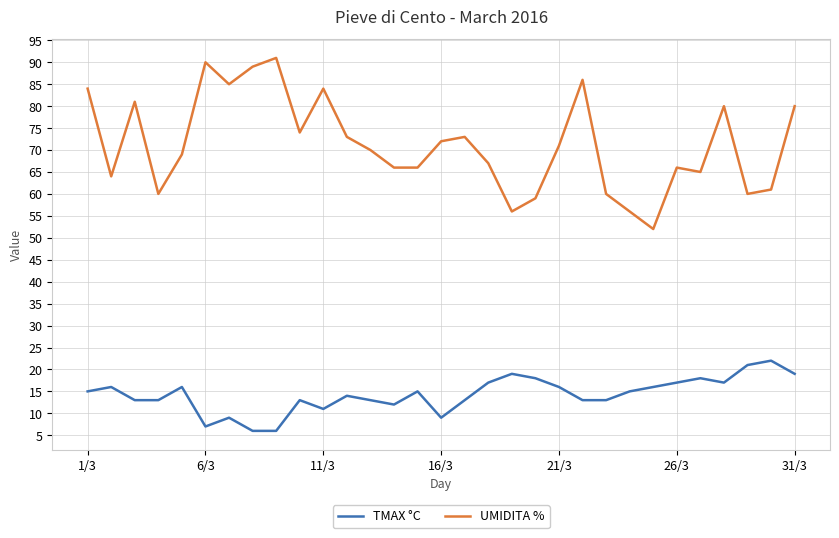

Rank the series by their maximum value, from highest to lowest.

UMIDITA %, TMAX °C